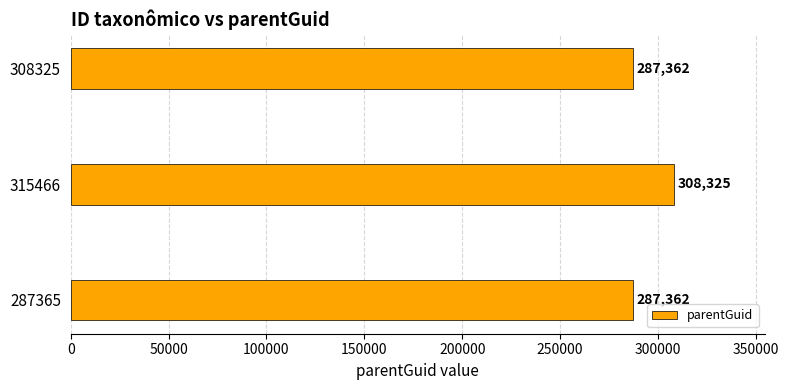

What is the ratio of the value at 315466 to the value at 287365?

1.1